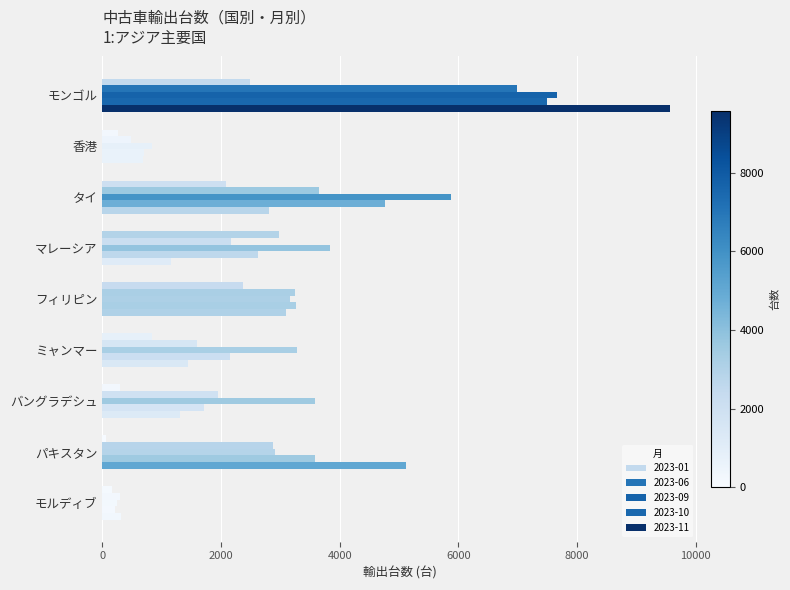

How many distinct data groups are displayed?

5